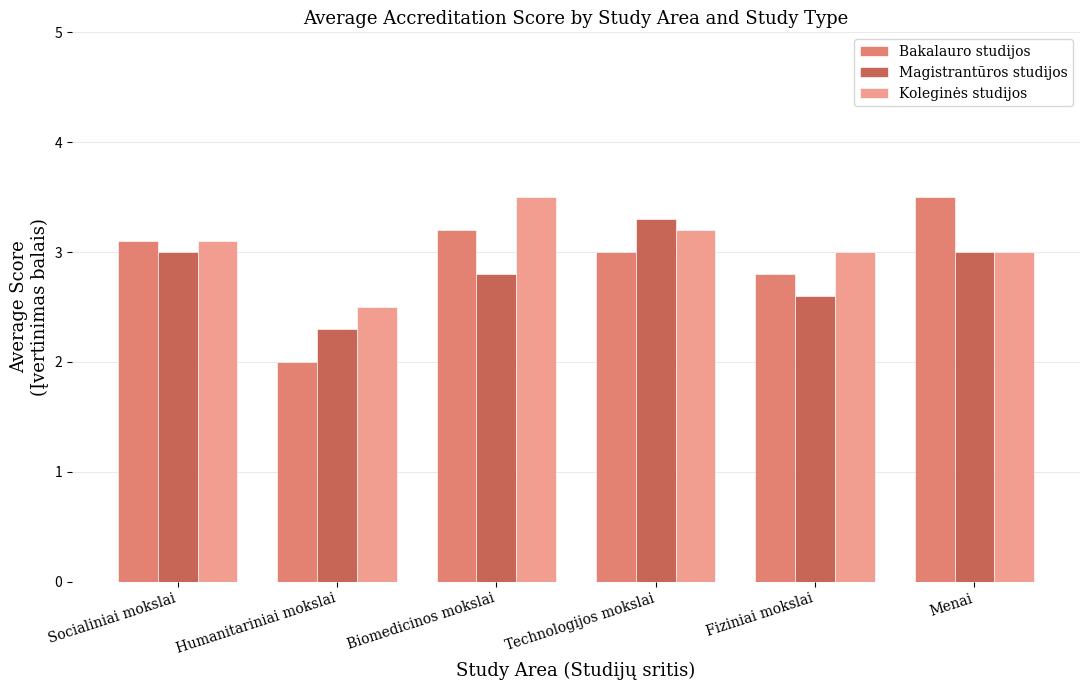

Does the chart contain stacked bars?

No